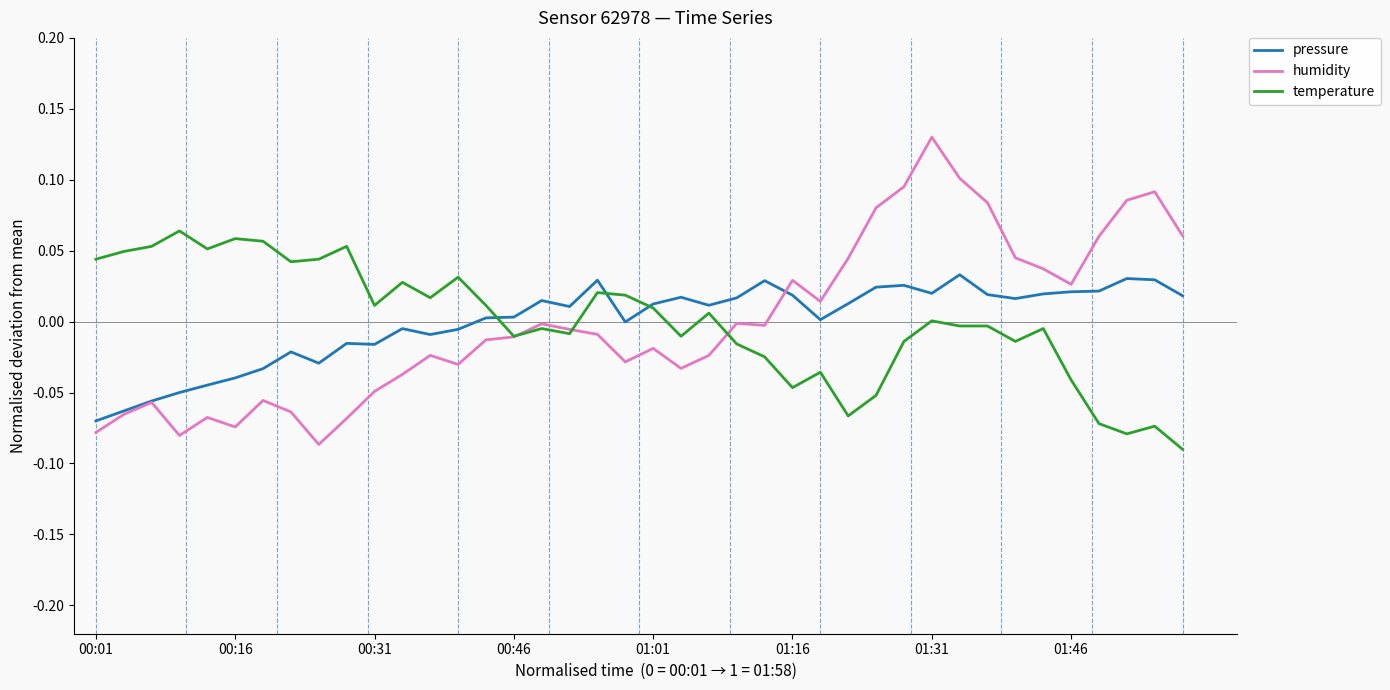

Rank the series by their maximum value, from highest to lowest.

humidity, temperature, pressure